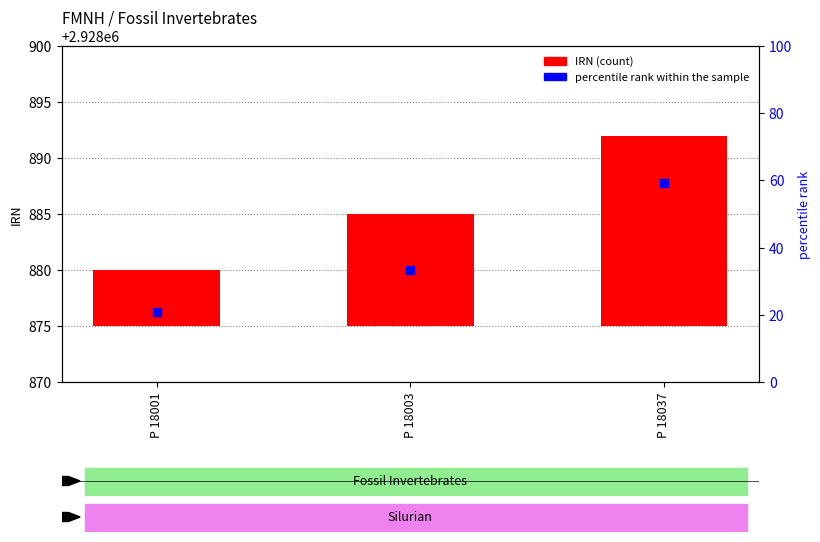

How many bars are there in total?

3